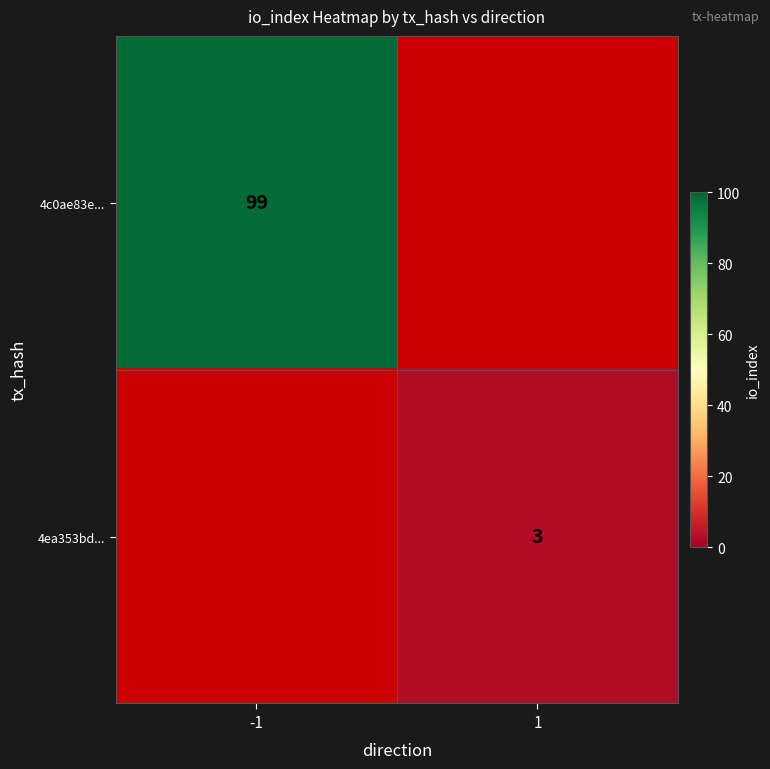

True or false: 4ea353bd... has a value of 3 at 1.

True